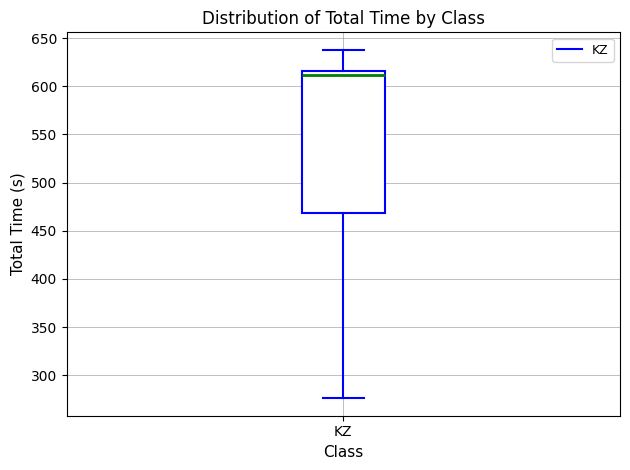

Transcribe this box plot: give where the median line is, the range the box spans, and where the two whiskers end, as read against the y-axis. The values are not printed on the chart, so give them approximately, as read against the axis.

median 610, box 470 to 615, whiskers 275 to 640